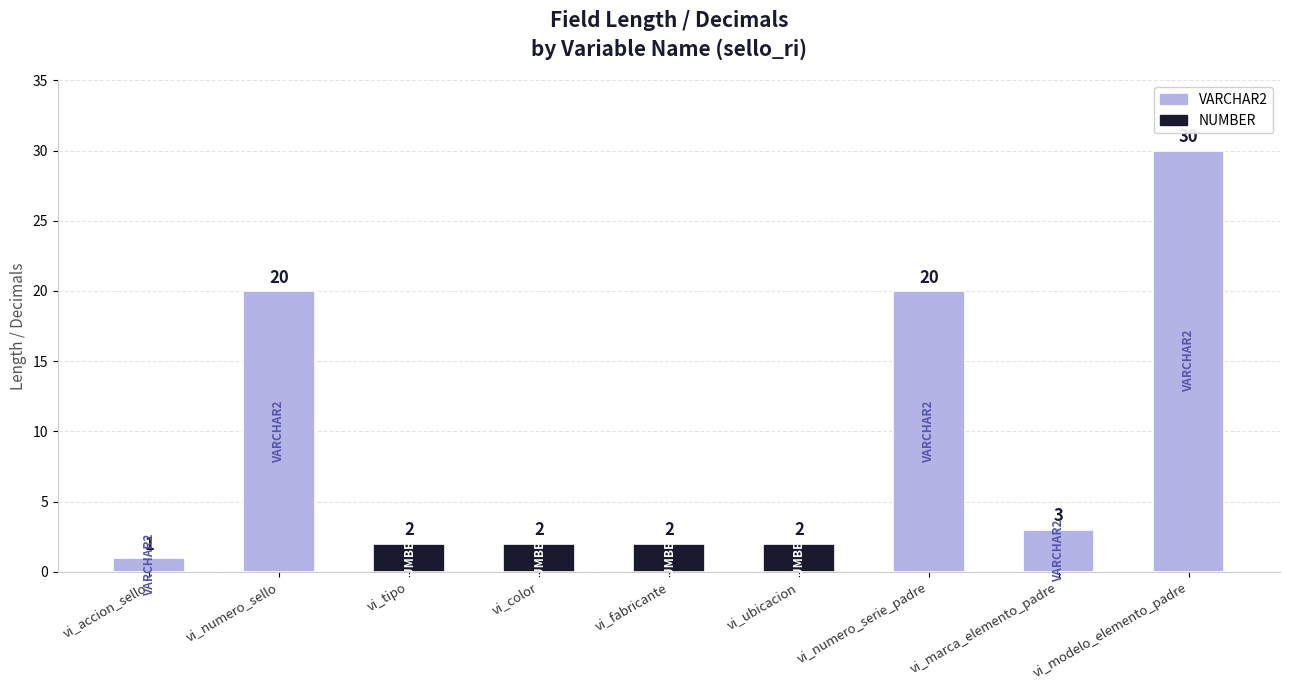

What is the change in value from vi_marca_elemento_padre to vi_modelo_elemento_padre?

+27